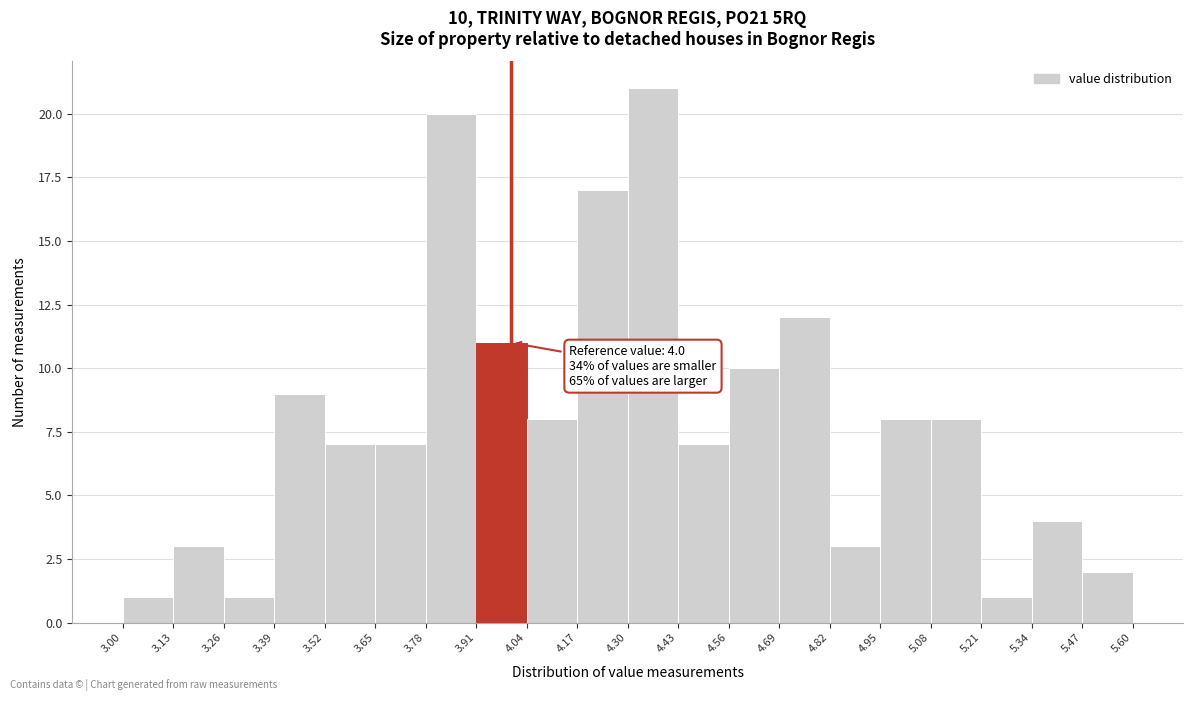

Which range on the x-axis has the tallest bar?

4.30 to 4.43